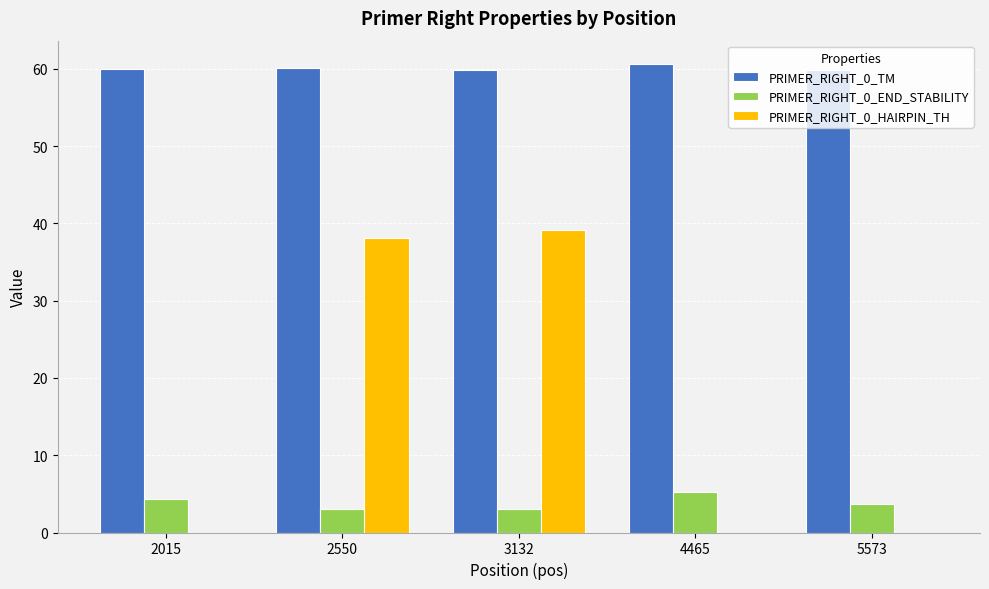

True or false: PRIMER_RIGHT_0_TM has a value of 17.9 at 2015.

False